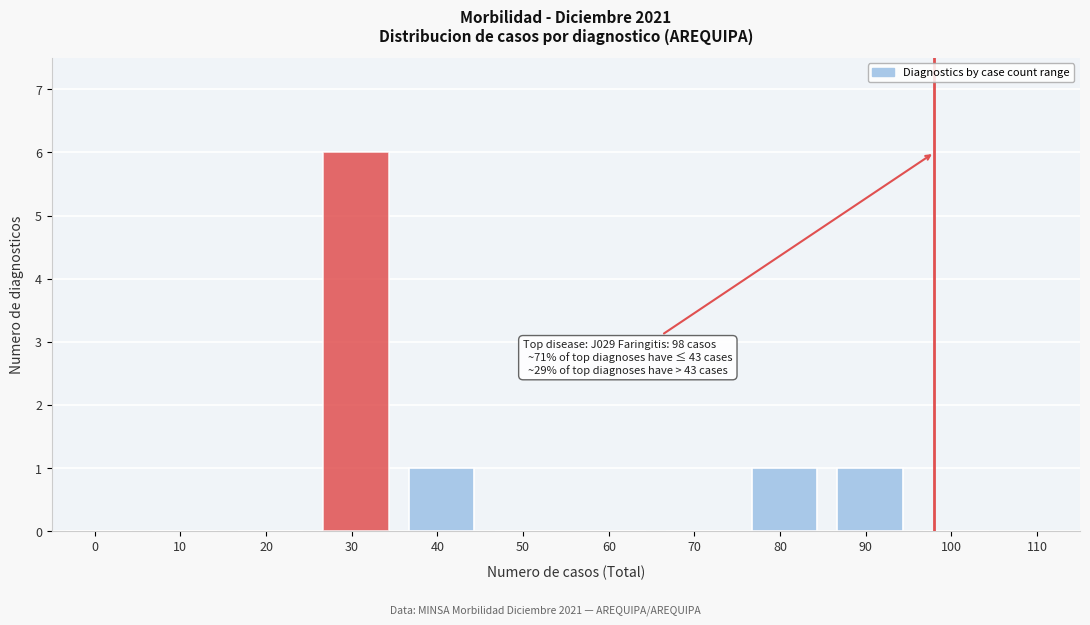

Reading left to right, extract all data points from this chart.

0=0	10=0	20=0	30=6	40=1	50=0	60=0	70=0	80=1	90=1	100=0